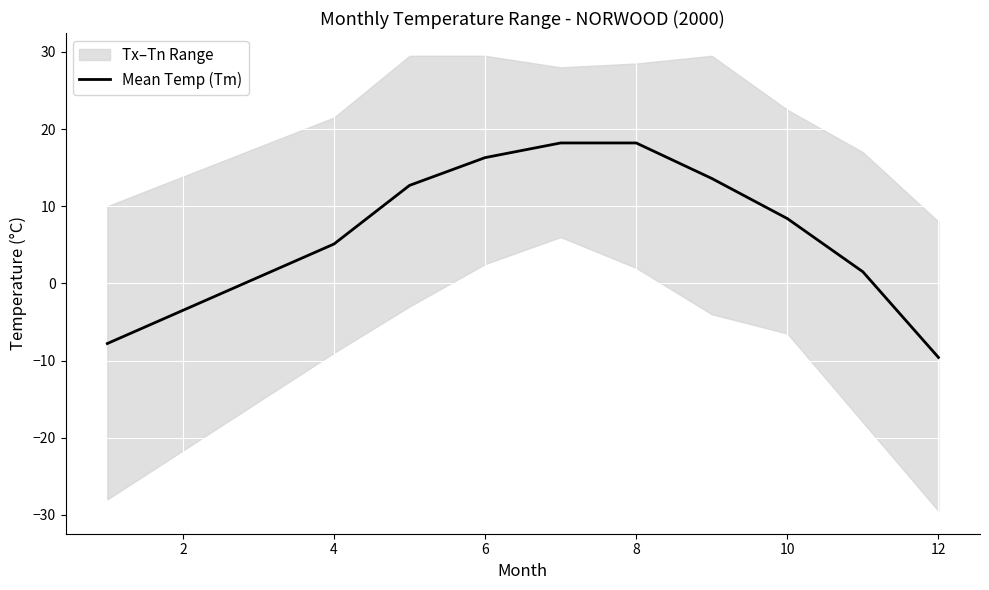

Count the number of categories in the chart.

10